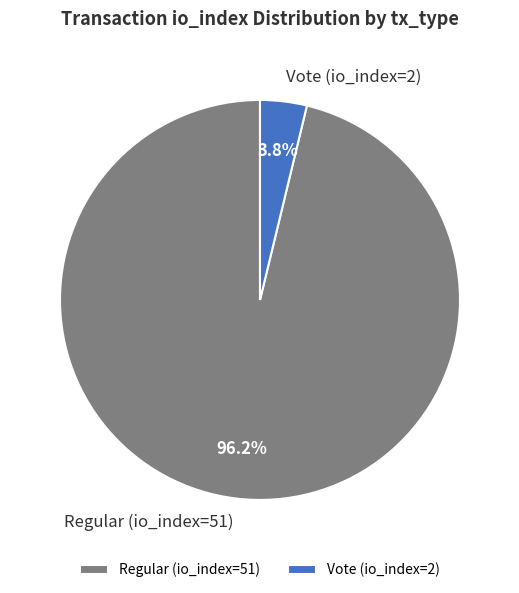

To the nearest percent, what percentage of the pie is Vote (io_index=2)?

4%